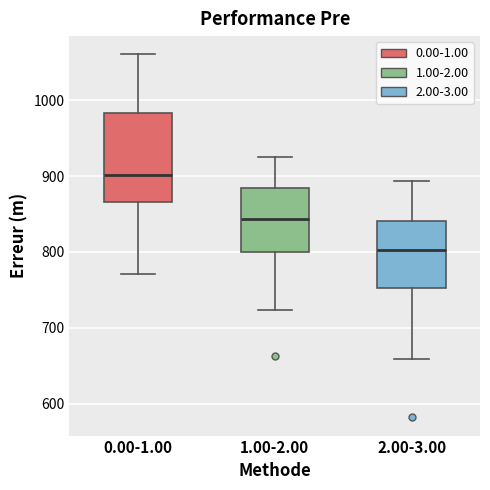

Comparing the boxes themselves (not the whiskers), which one is the tallest?

0.00-1.00